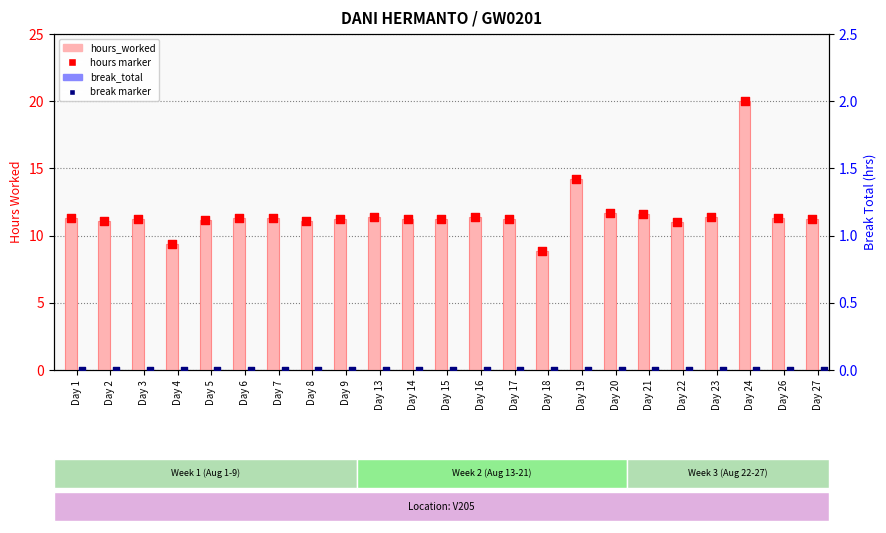

Which series has the largest total across all categories?

hours_worked